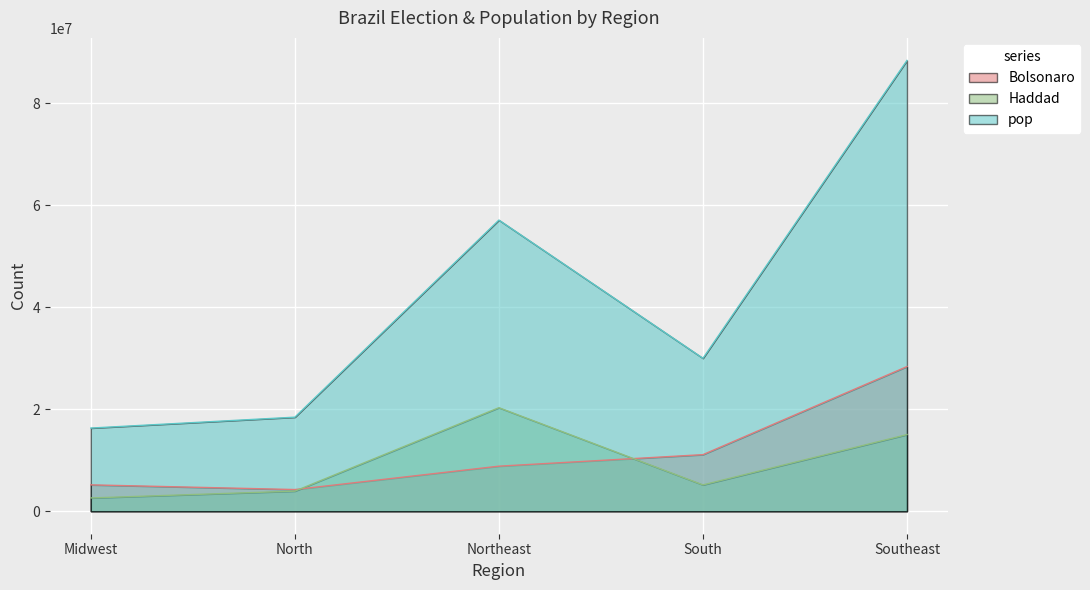

Reading left to right, extract all data points from this chart.

Bolsonaro: Midwest=5163023	North=4242504	Northeast=8824454	South=11084395	Southeast=28351800
Haddad: Midwest=2595426	North=3933015	Northeast=20289812	South=5152685	Southeast=15016238
pop: Midwest=16297074	North=18430980	Northeast=57071654	South=29975984	Southeast=88371433